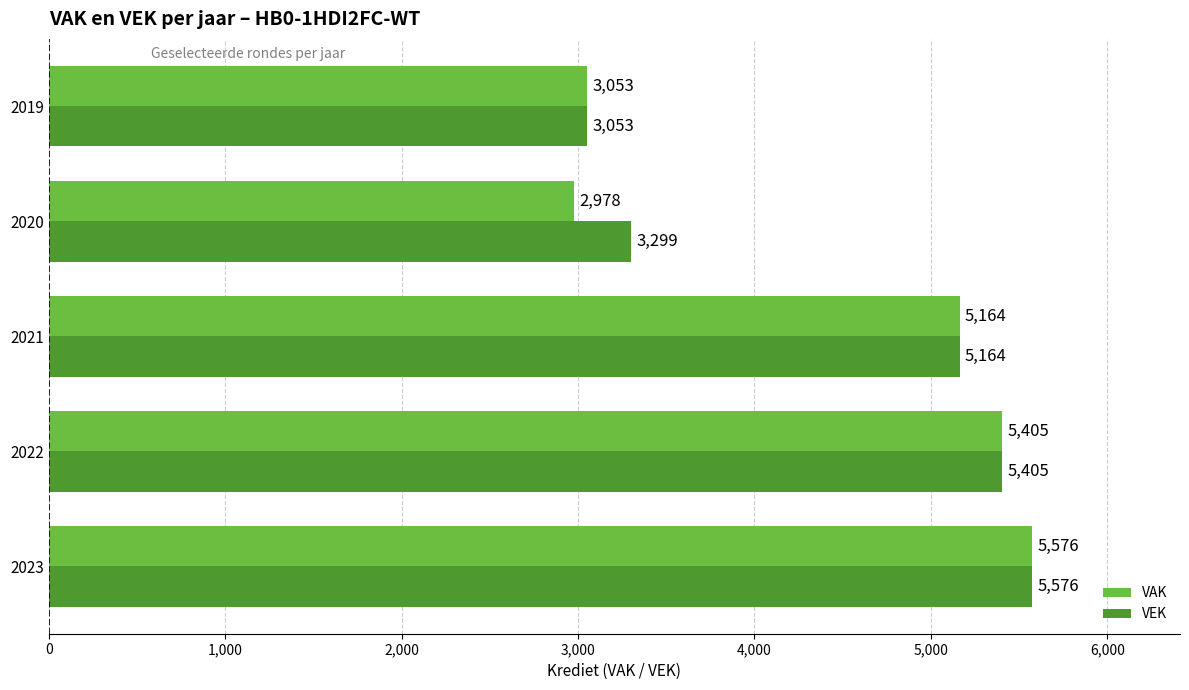

Which series has the widest spread of values?

VAK